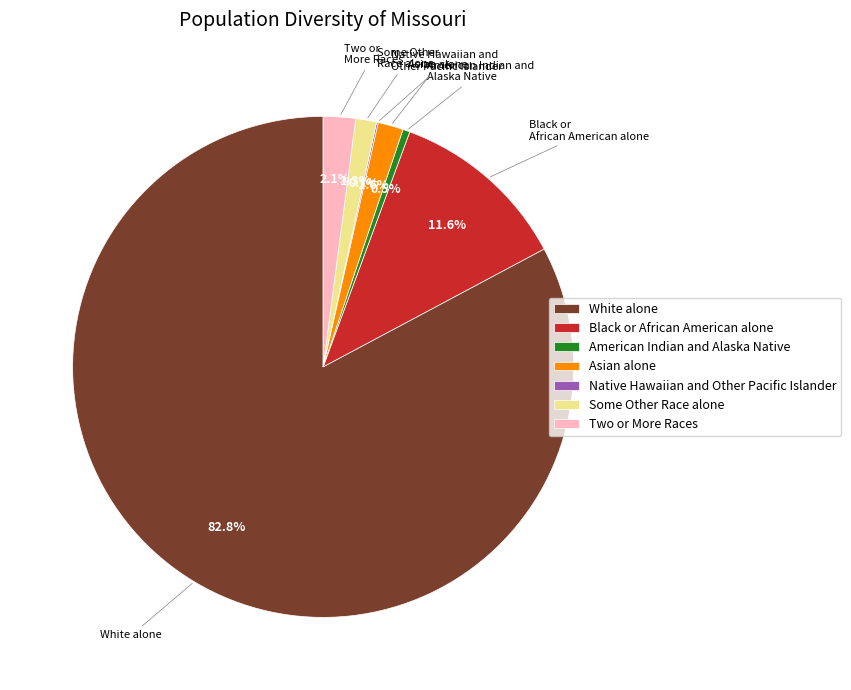

Which slice is the largest?

White alone